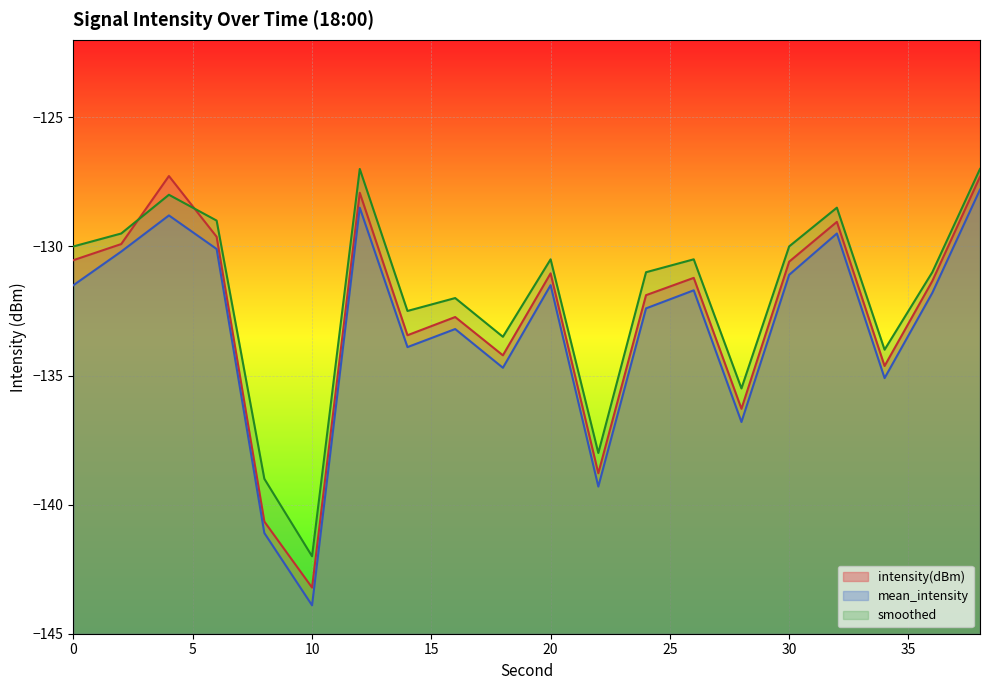

What is the difference between the intensity(dBm) values at 18 and 10?

9.0